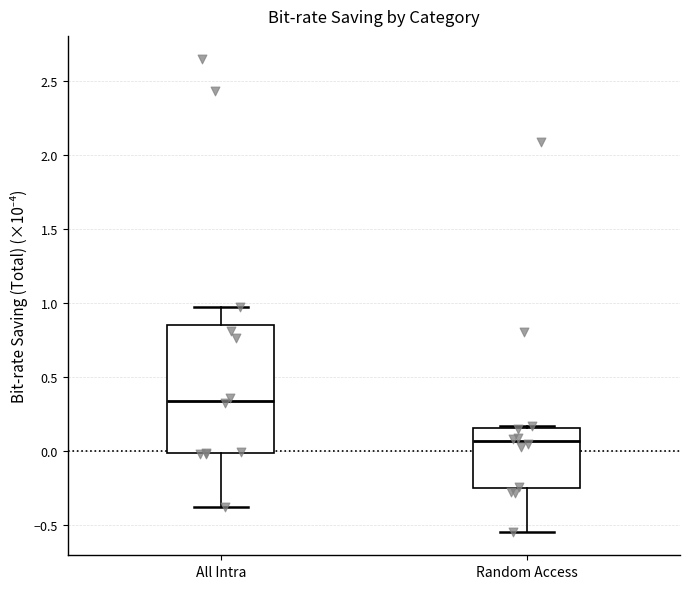

Which box is the tallest, from its lower edge to its upper edge?

All Intra